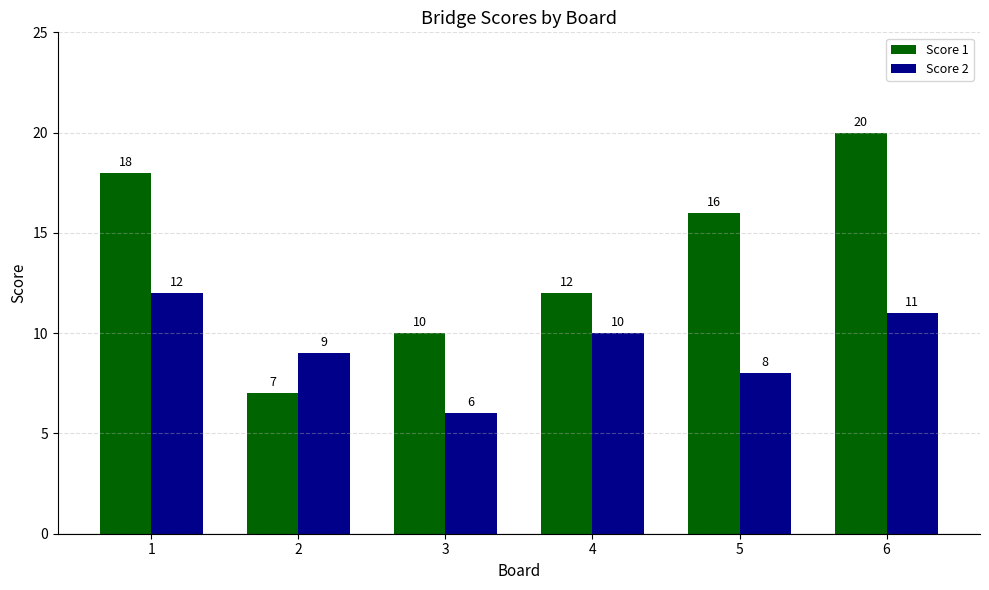

How many bars are there in total?

12